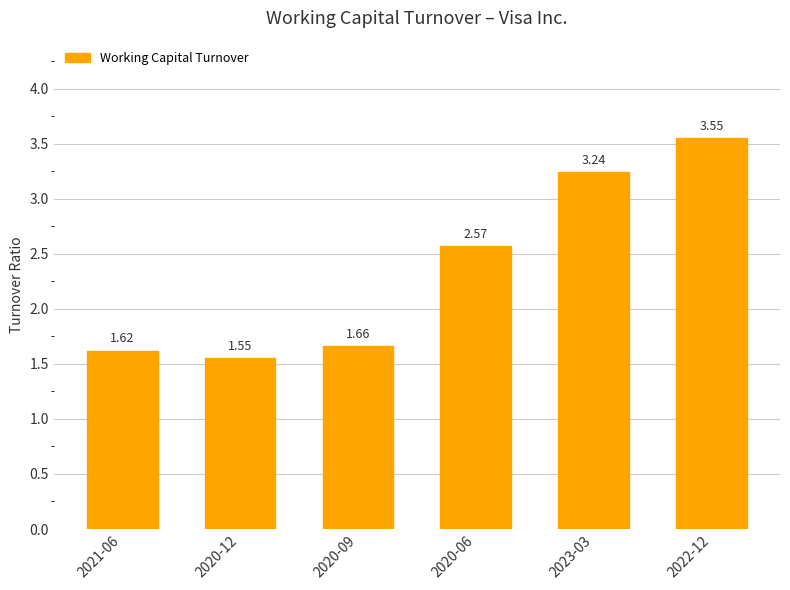

What is the difference between the maximum and second lowest values?

1.9